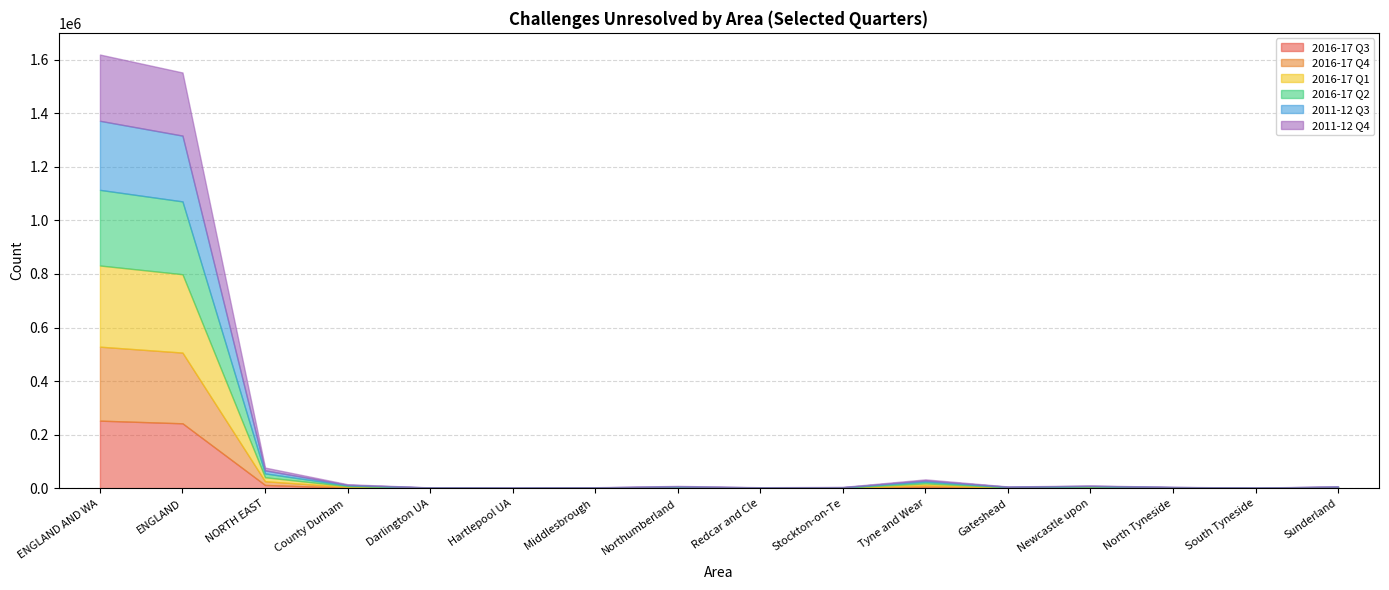

Is the value of 2016-17 Q3 at NORTH EAST greater than the value of 2011-12 Q3 at Hartlepool UA?

Yes